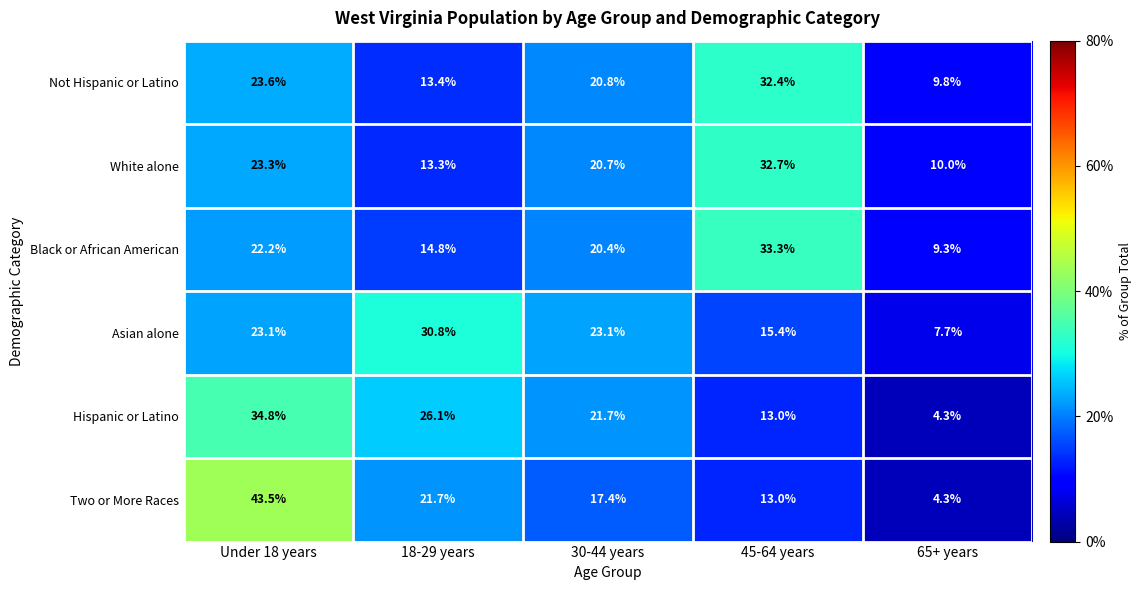

What is the minimum value shown in the chart?

4.3